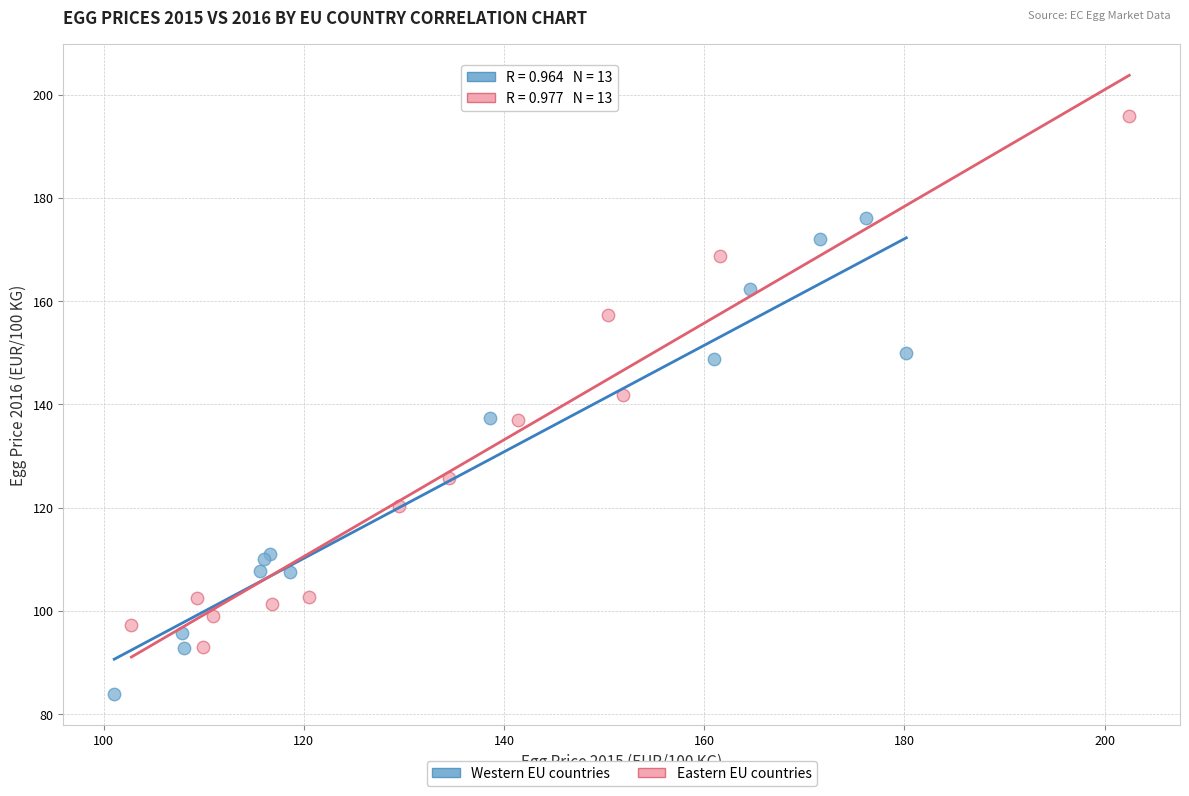

Which series reaches the maximum Y coordinate?

Eastern EU countries